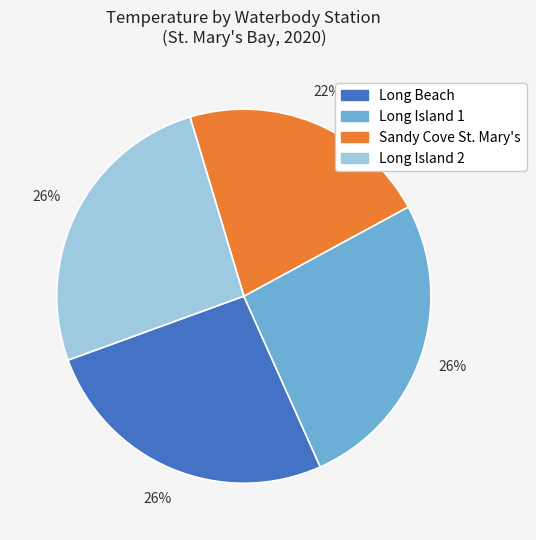

Is there a majority slice in this chart?

No